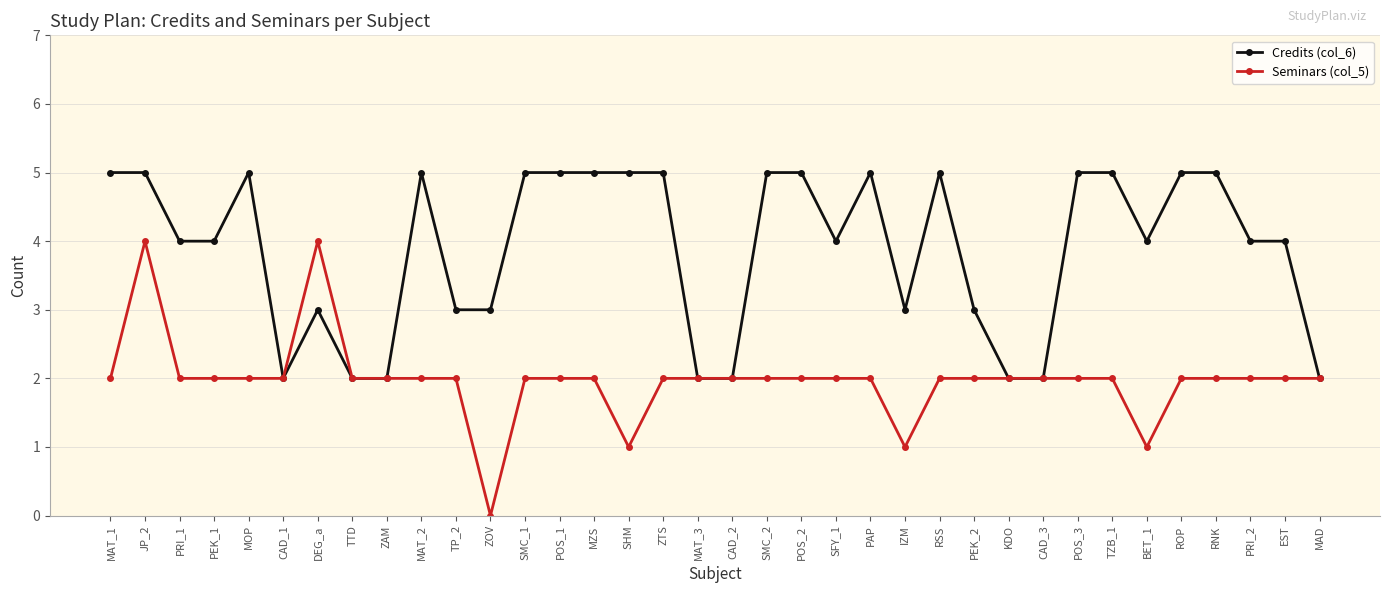

What is the value of the Seminars (col_5) point at the 19th from the left?

2